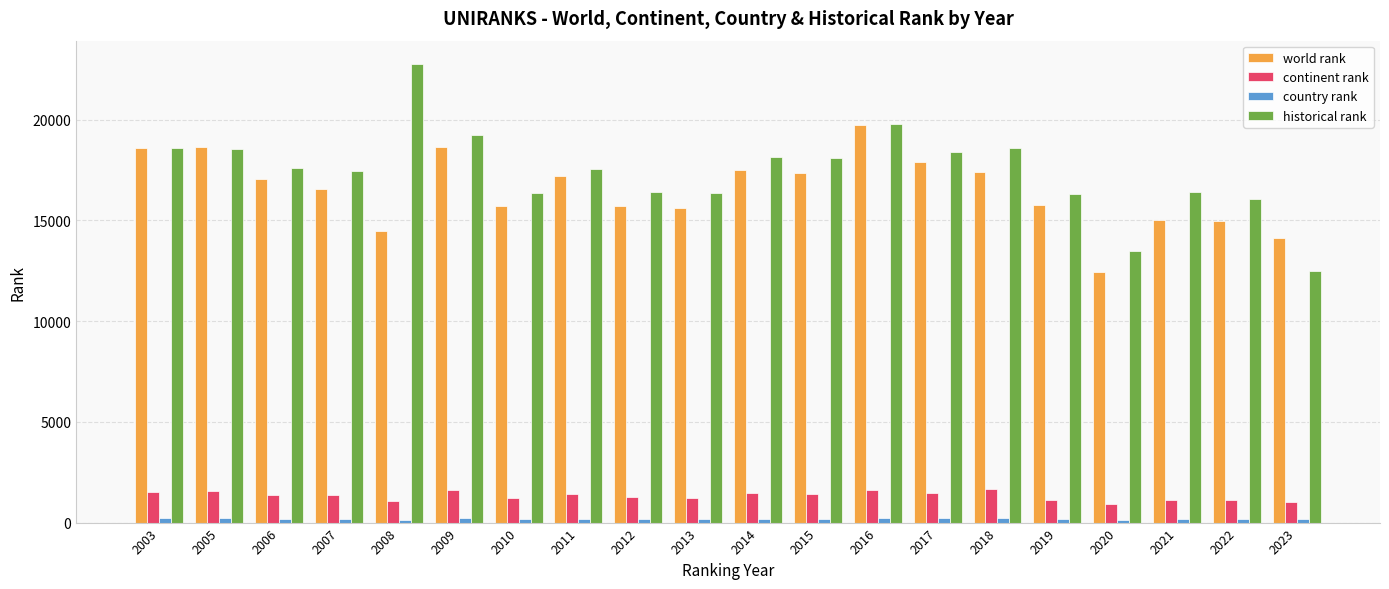

What is the average value of the historical rank series?

17432